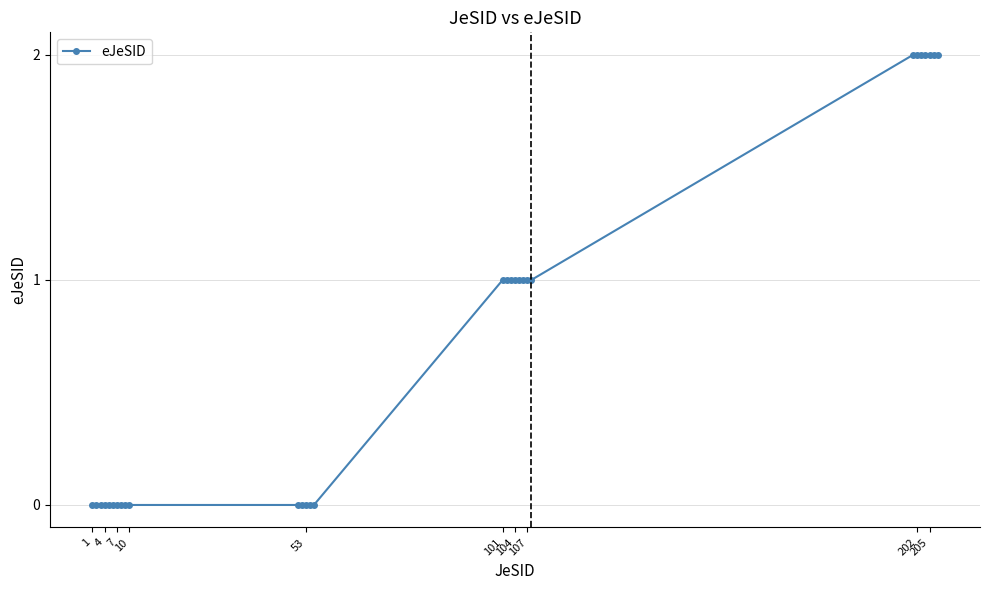

What is the difference between the second highest and second lowest values?

2